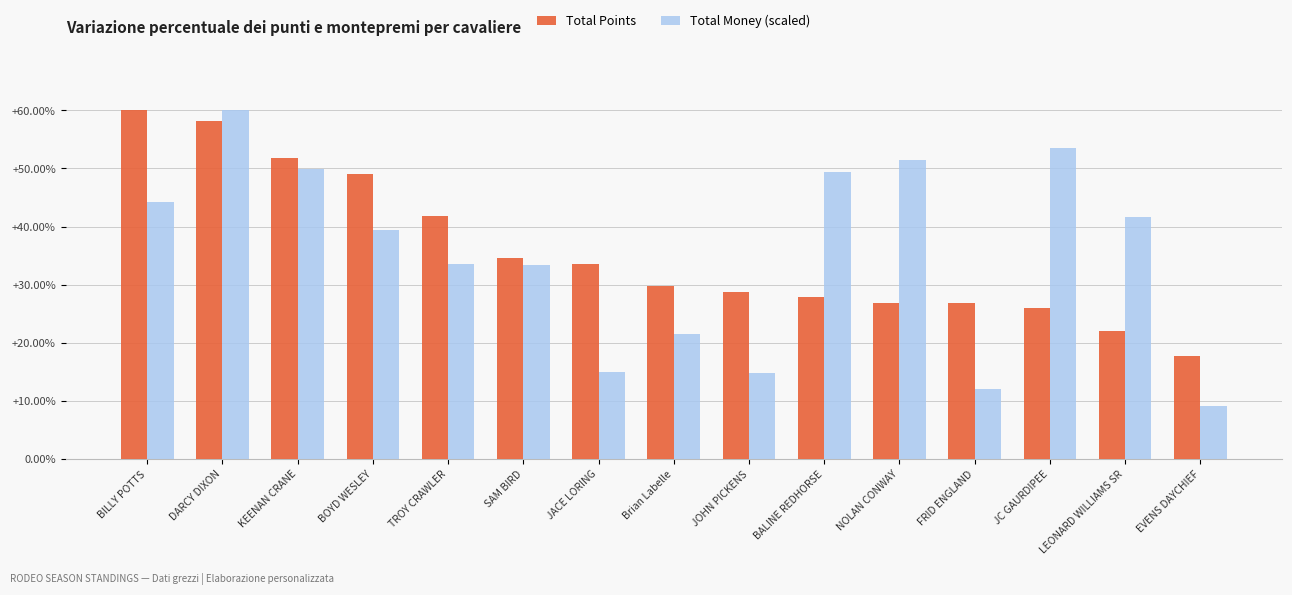

What position from the right is BILLY POTTS?

15